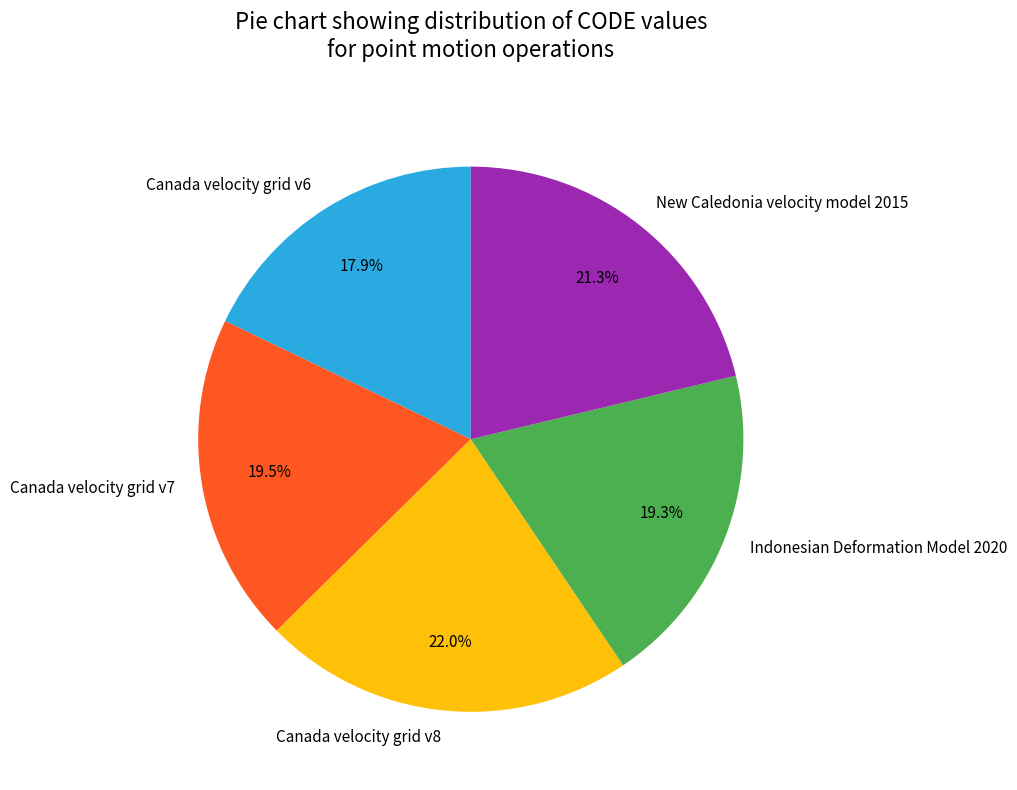

What percentage is the Indonesian Deformation Model 2020 slice, to the nearest percent?

19%